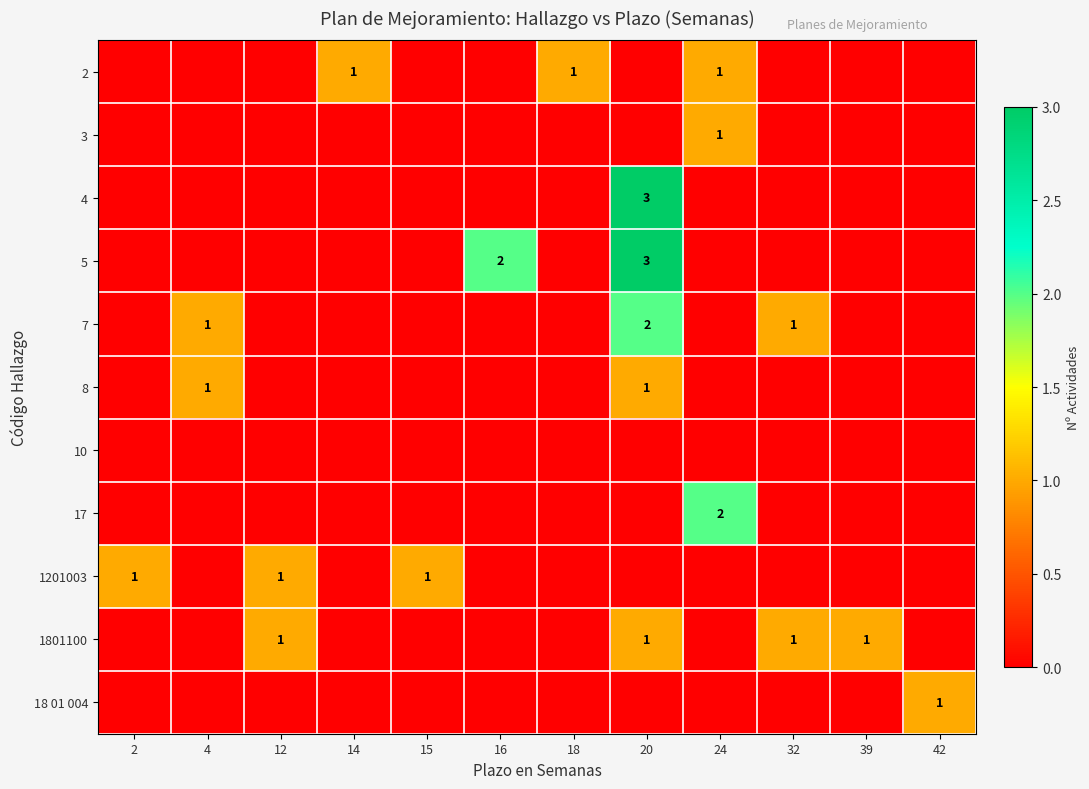

True or false: 1801100 has a value of 1 at 20.

True